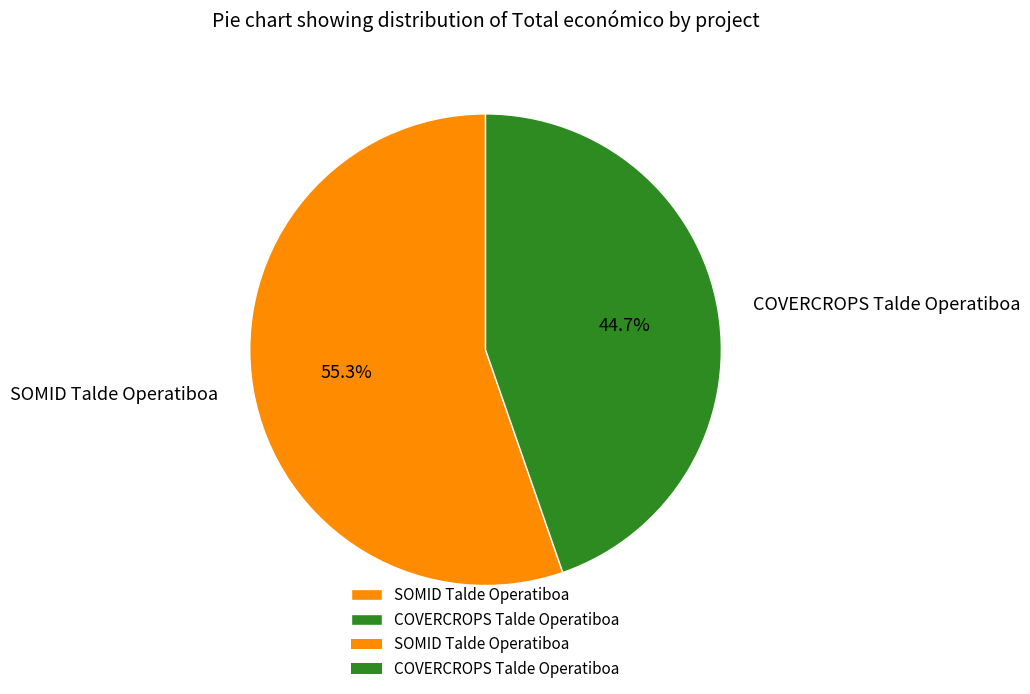

How many slices are in this pie chart?

2